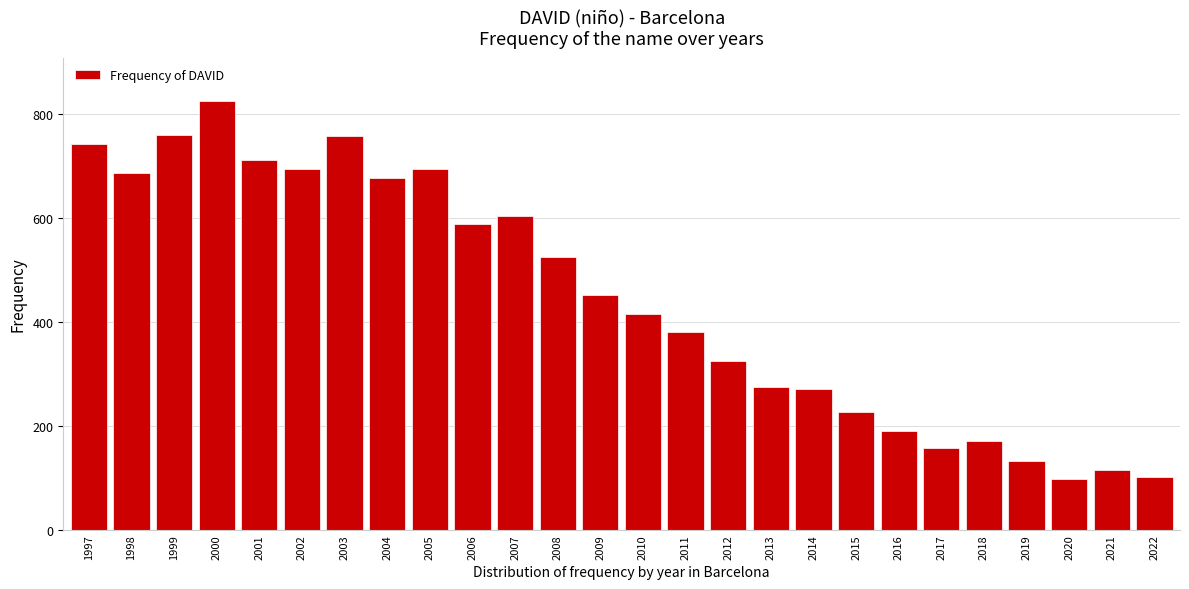

What is the value of the 26th bar from the left?

101